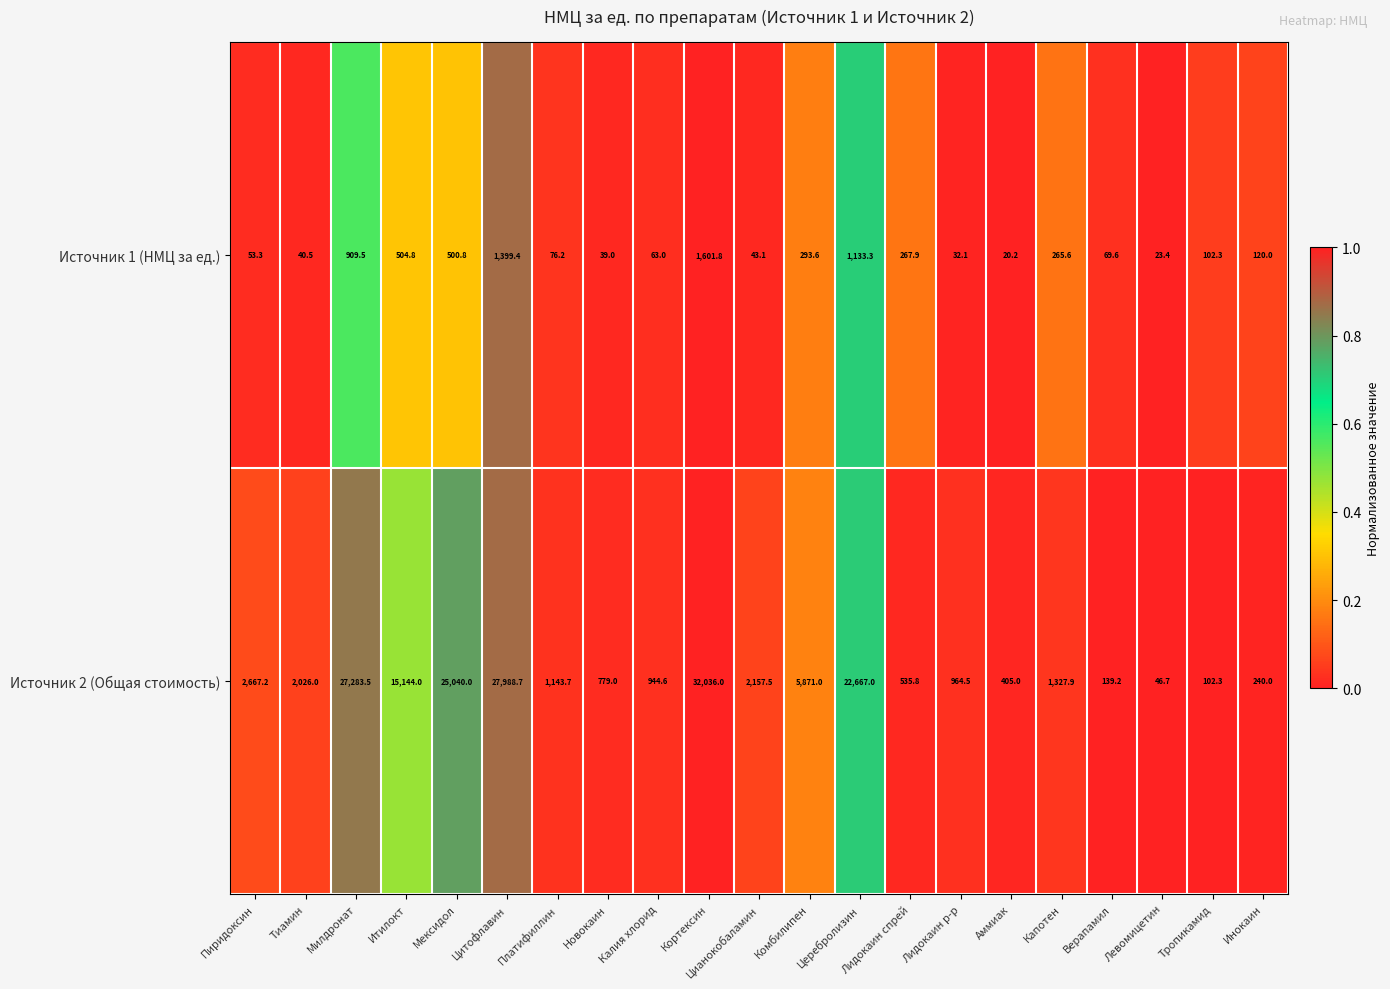

At which category does the chart reach its peak across all series?

Кортексин